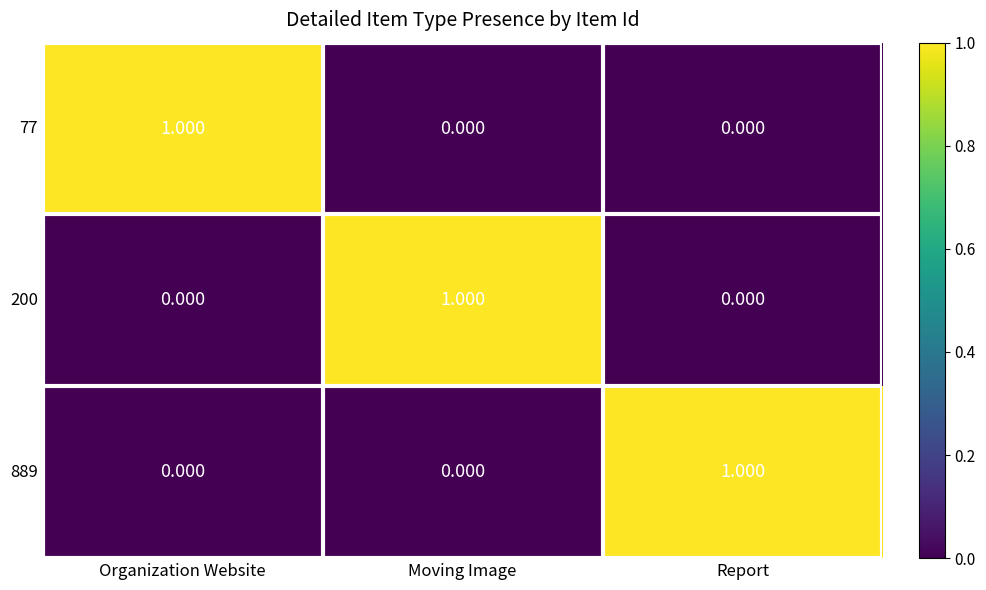

Is the value of 77 at Organization Website greater than the value of 889 at Moving Image?

Yes